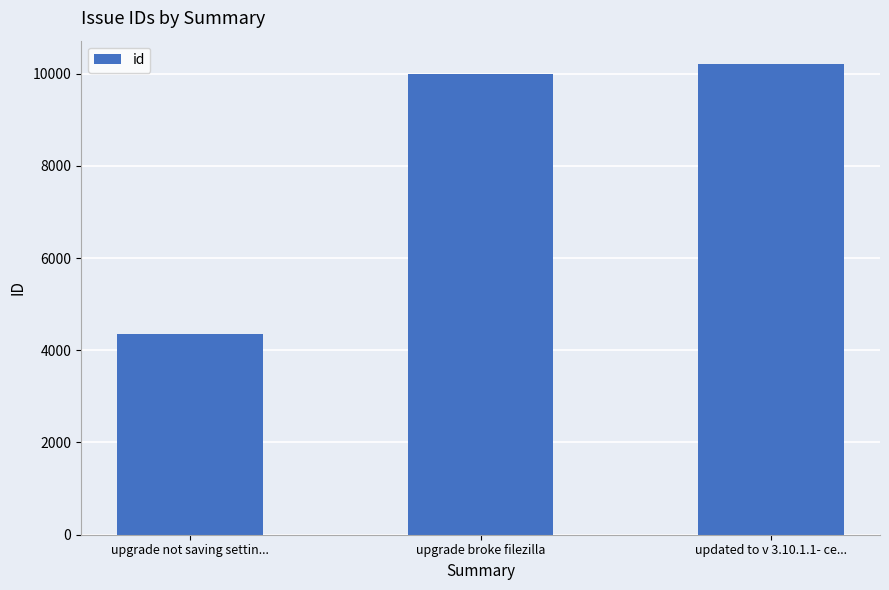

Read the value at updated to v 3.10.1.1- ce..., to the nearest 50.

10200